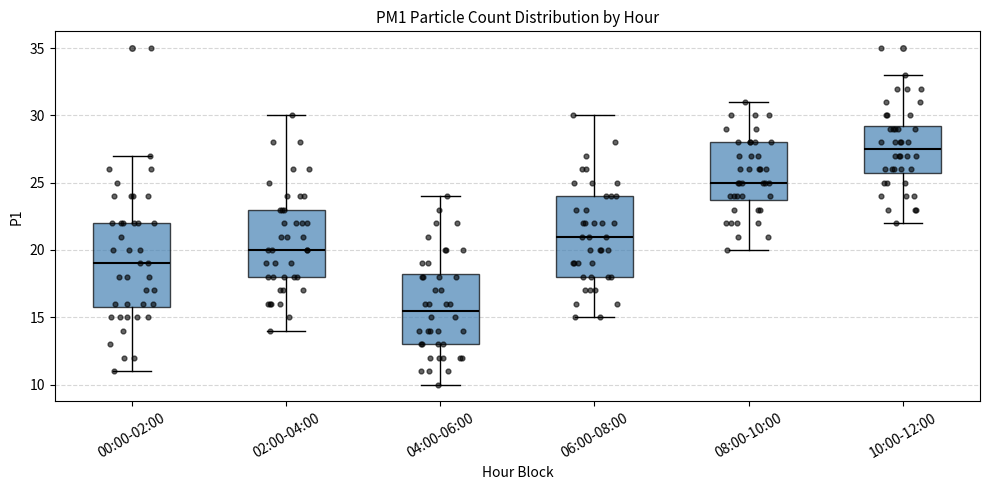

Reading left to right, transcribe this box plot: for each box, give where its median line is, the range the box spans, and where its two whiskers end, as read against the y-axis. The values are not printed on the chart, so give them approximately, as read against the axis.

00:00-02:00: median 19.0, box 16.0 to 22.0, whiskers 11.0 to 27.0
02:00-04:00: median 20.0, box 18.0 to 23.0, whiskers 14.0 to 30.0
04:00-06:00: median 15.5, box 13.0 to 18.5, whiskers 10.0 to 24.0
06:00-08:00: median 21.0, box 18.0 to 24.0, whiskers 15.0 to 30.0
08:00-10:00: median 25.0, box 24.0 to 28.0, whiskers 20.0 to 31.0
10:00-12:00: median 27.5, box 26.0 to 29.5, whiskers 22.0 to 33.0